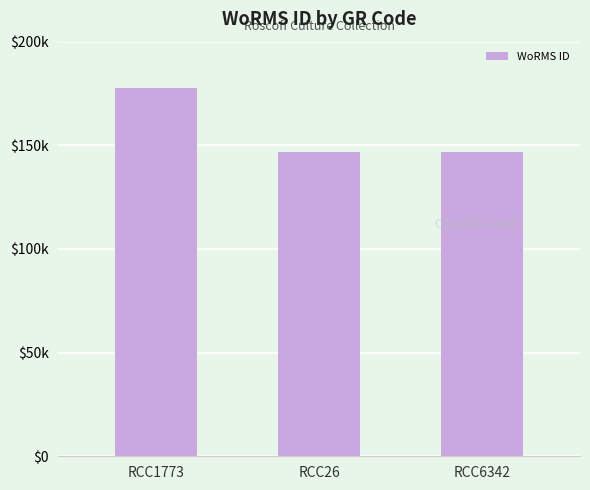

What is the sum of all values?

470597